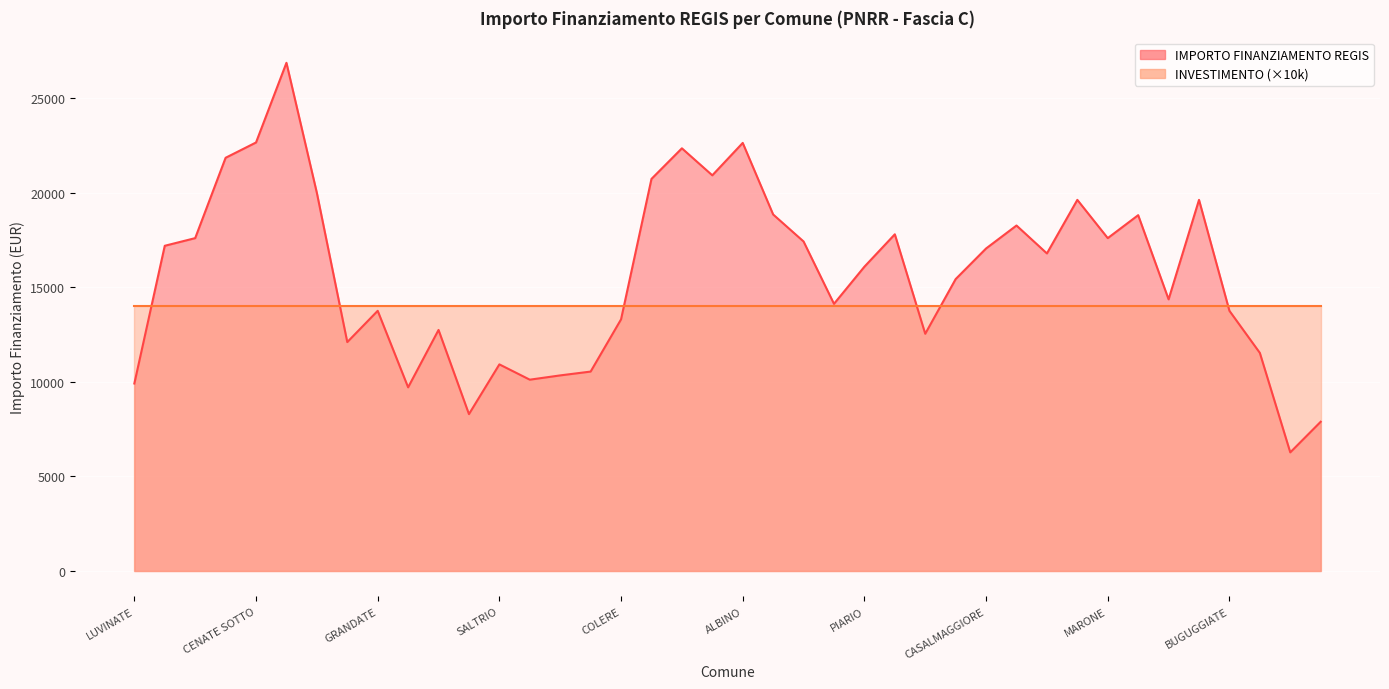

What is the sum of all INVESTIMENTO values?

56.0